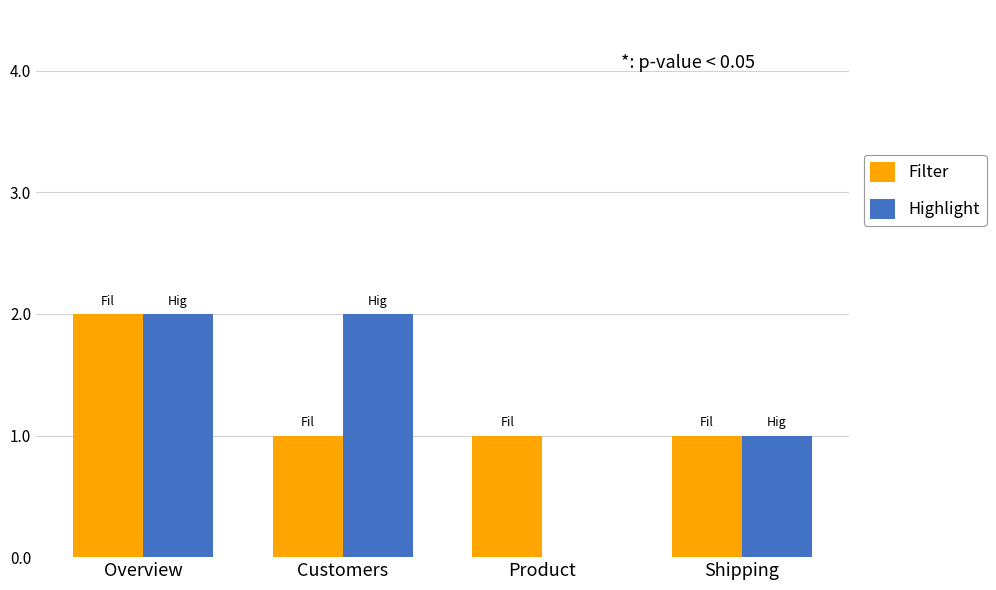

The Filter series shows 1 at Shipping. True or false?

True